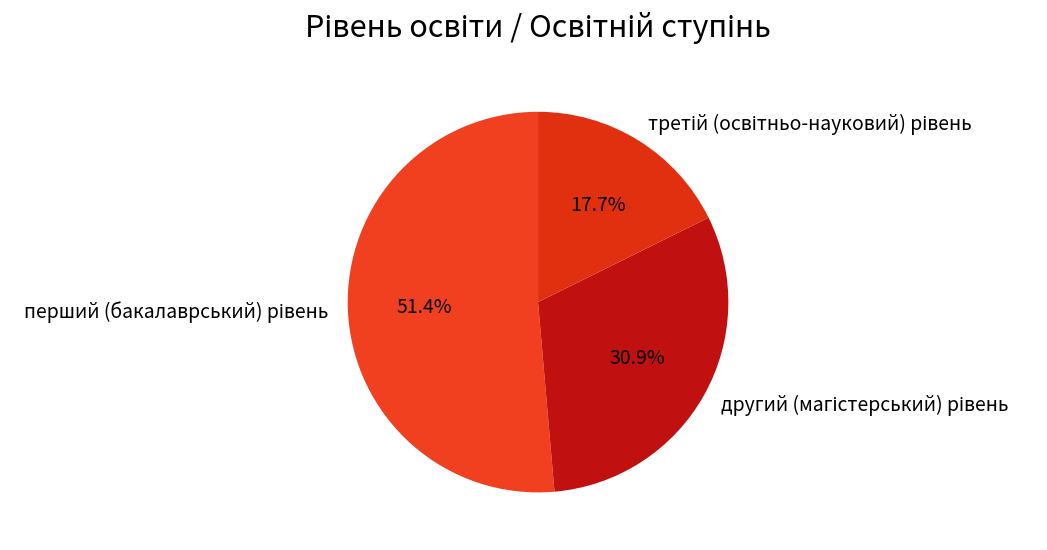

What is the ratio of the value at другий (магістерський) рівень to the value at перший (бакалаврський) рівень?

0.6